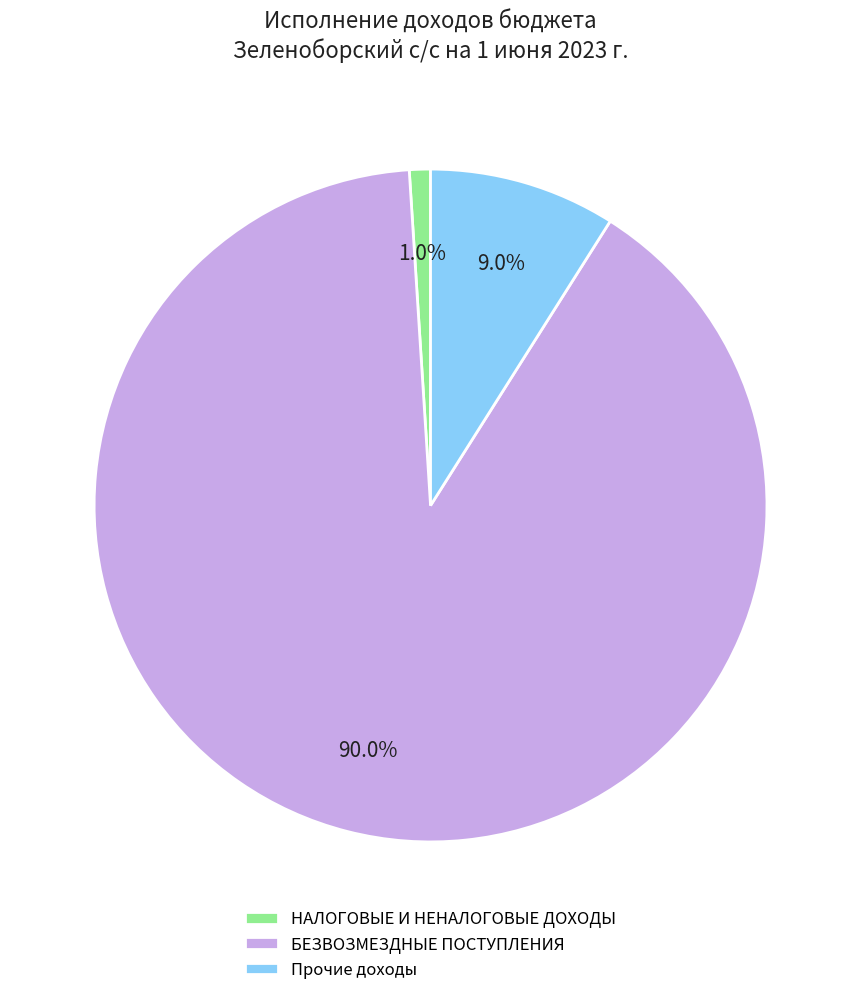

To the nearest percent, what is the difference between the Прочие доходы and НАЛОГОВЫЕ И НЕНАЛОГОВЫЕ ДОХОДЫ slice percentages?

8%